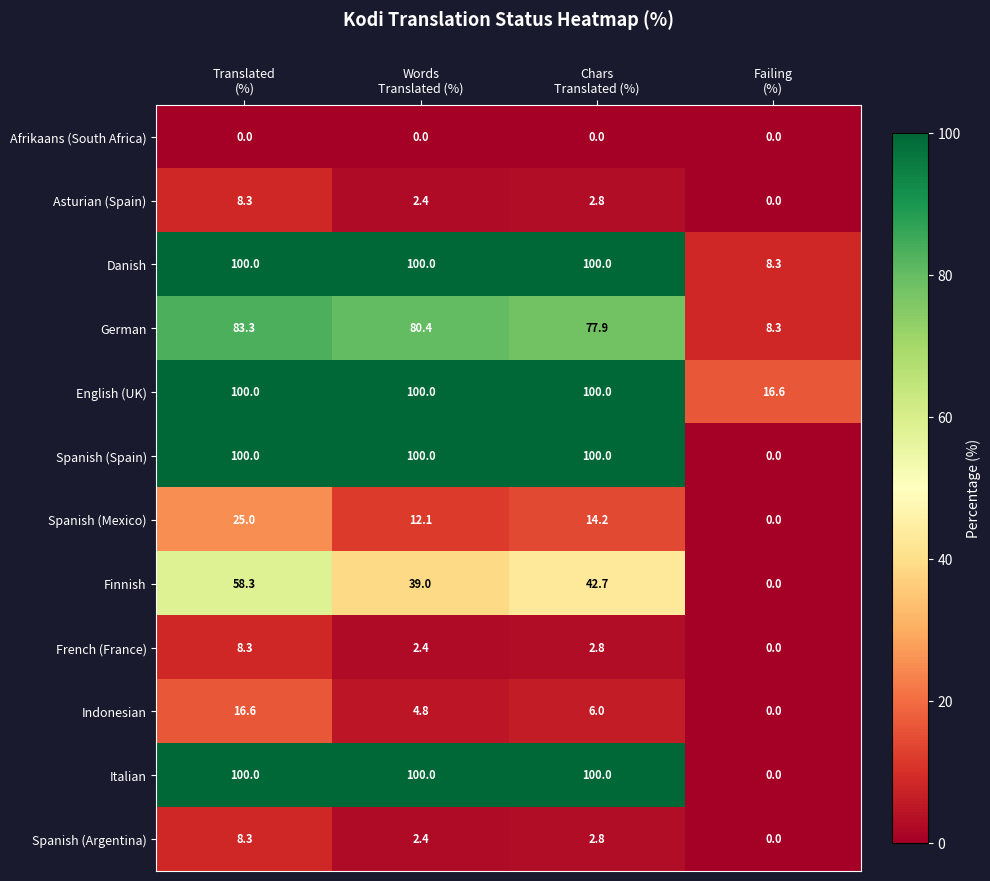

What is the difference between the second highest and second lowest values in the Spanish (Mexico) series?

2.1